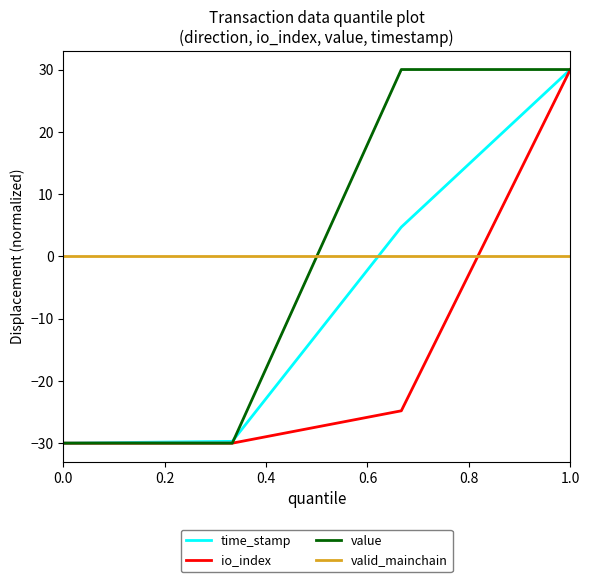

What is the minimum value shown in the chart?

-30.0